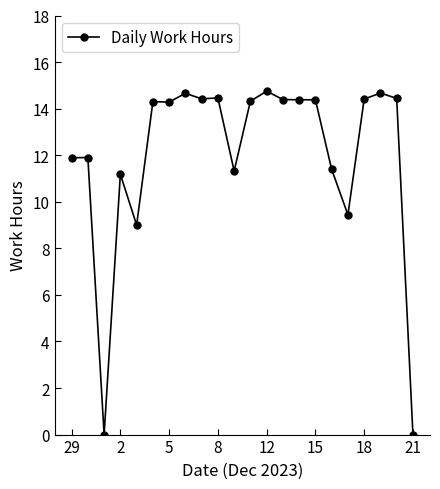

How many categories are shown in the chart?

22